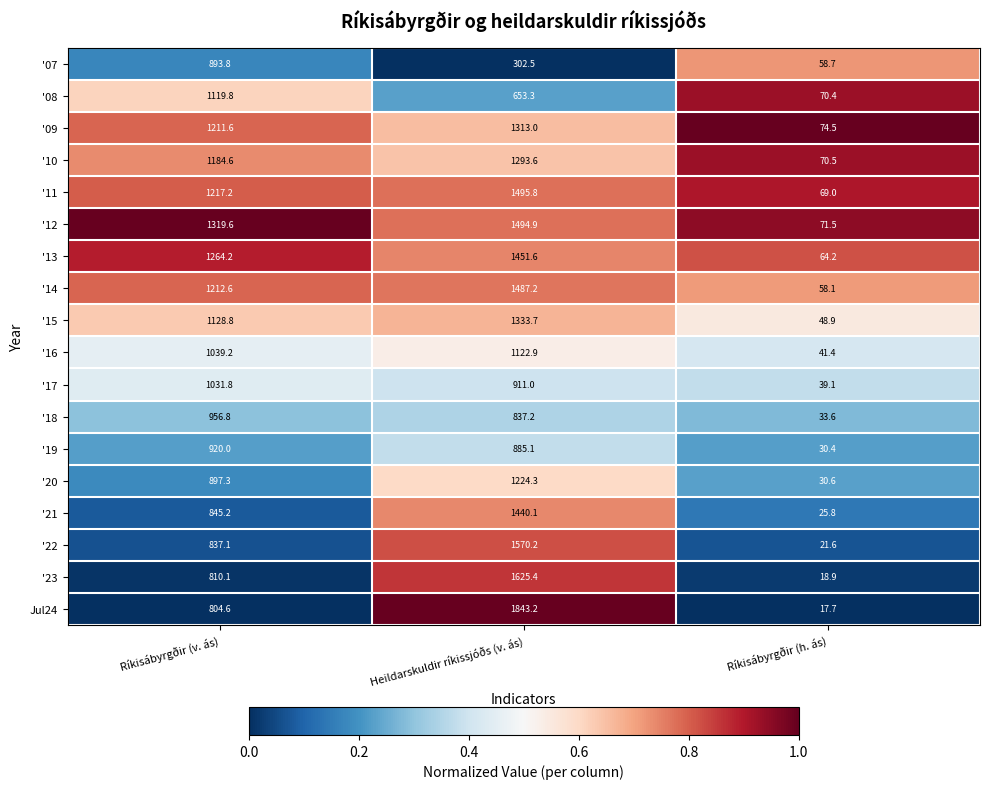

Where does the '09 series first go above 1211?

Ríkisábyrgðir (v. ás)